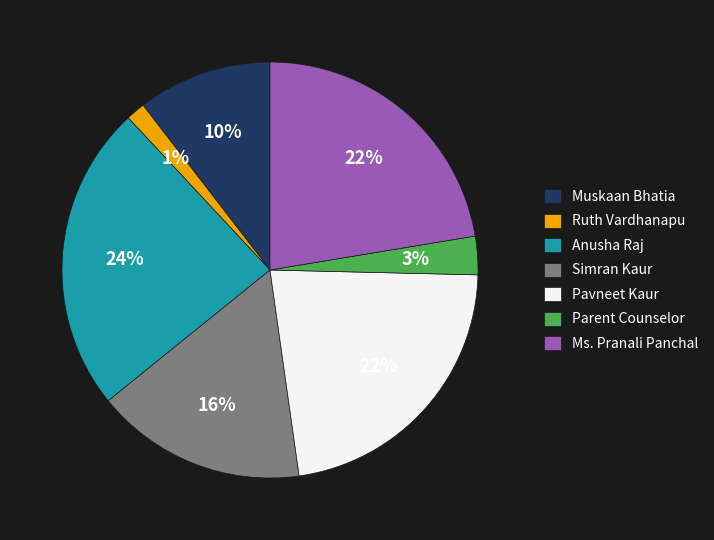

Which has a higher value, Ruth Vardhanapu or Ms. Pranali Panchal?

Ms. Pranali Panchal